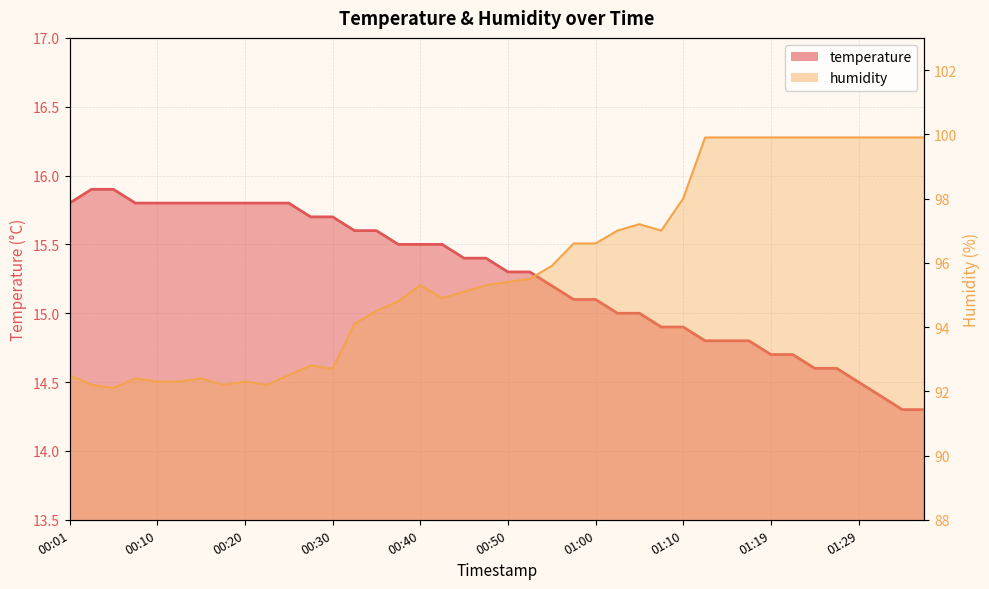

Reading left to right, list all the values displayed in this chart.

temperature: 00:01=15.8	00:03=15.9	00:05=15.9	00:08=15.8	00:10=15.8	00:13=15.8	00:15=15.8	00:18=15.8	00:20=15.8	00:23=15.8	00:25=15.8	00:28=15.7	00:30=15.7	00:32=15.6	00:35=15.6	00:37=15.5	00:40=15.5	00:42=15.5	00:45=15.4	00:47=15.4	00:50=15.3	00:52=15.3	00:55=15.2	00:57=15.1	01:00=15.1	01:02=15.0	01:05=15.0	01:07=14.9	01:10=14.9	01:12=14.8	01:15=14.8	01:17=14.8	01:19=14.7	01:22=14.7	01:24=14.6	01:27=14.6	01:29=14.5	01:32=14.4	01:34=14.3	01:37=14.3
humidity: 00:01=92.5	00:03=92.2	00:05=92.1	00:08=92.4	00:10=92.3	00:13=92.3	00:15=92.4	00:18=92.2	00:20=92.3	00:23=92.2	00:25=92.5	00:28=92.8	00:30=92.7	00:32=94.1	00:35=94.5	00:37=94.8	00:40=95.3	00:42=94.9	00:45=95.1	00:47=95.3	00:50=95.4	00:52=95.5	00:55=95.9	00:57=96.6	01:00=96.6	01:02=97.0	01:05=97.2	01:07=97.0	01:10=98.0	01:12=99.9	01:15=99.9	01:17=99.9	01:19=99.9	01:22=99.9	01:24=99.9	01:27=99.9	01:29=99.9	01:32=99.9	01:34=99.9	01:37=99.9